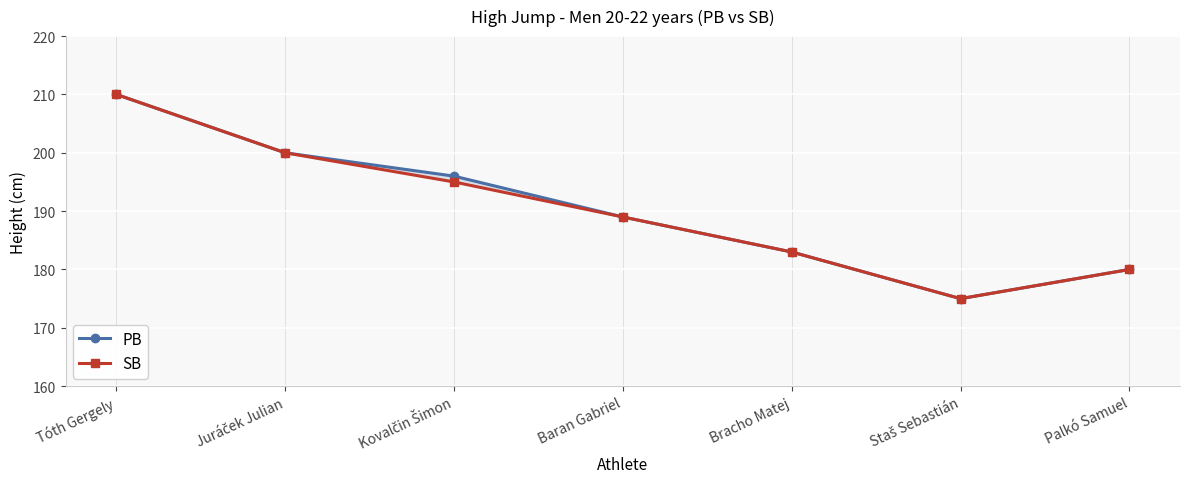

Which series has the largest range (max minus min)?

PB